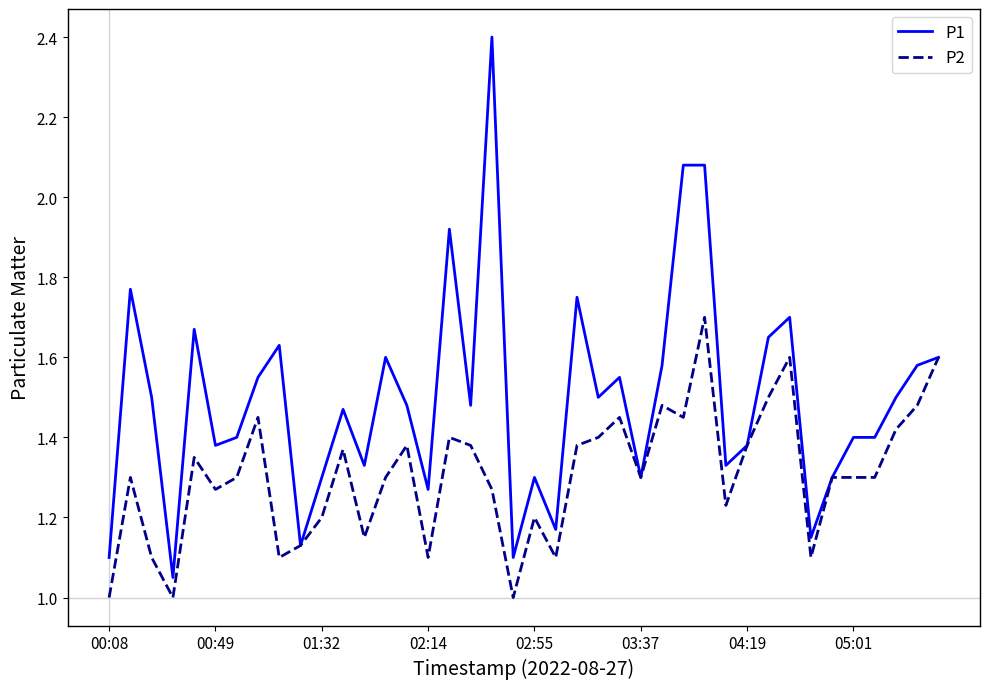

List the series in order of their peak value, highest first.

P1, P2